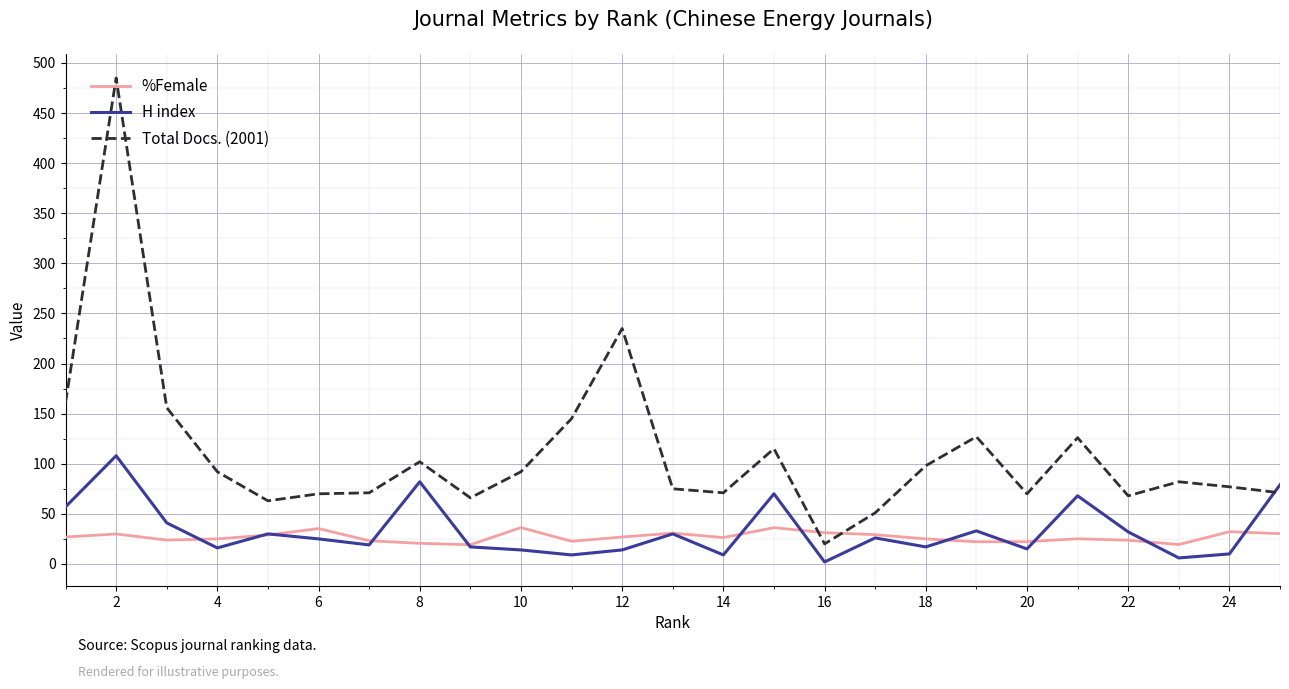

Rank the series by their maximum value, from highest to lowest.

Total Docs. (2001), H index, %Female